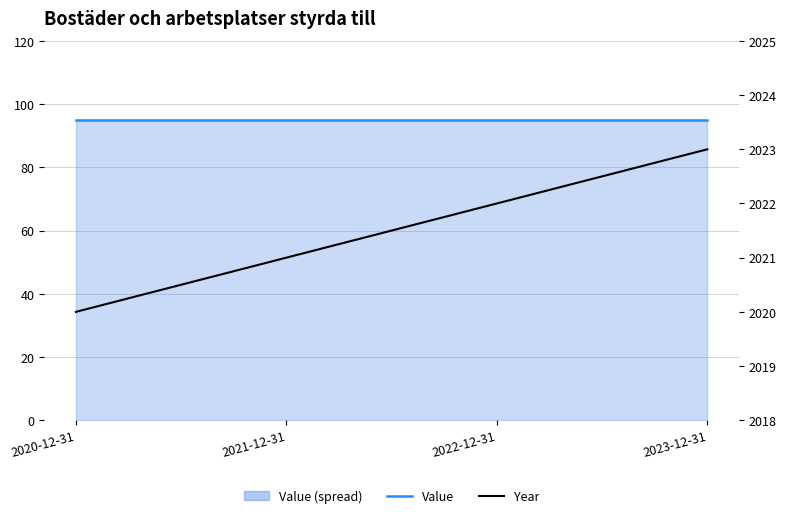

Which category has the highest value across all series?

2023-12-31